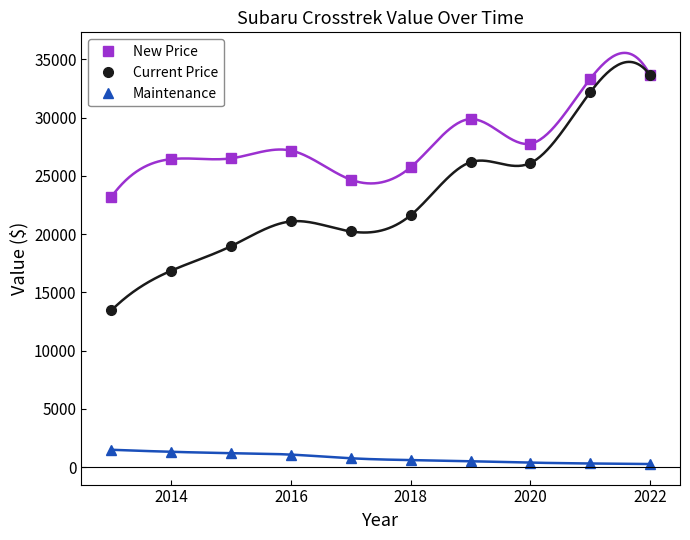

What is the lowest value of the Current Price series?

13458